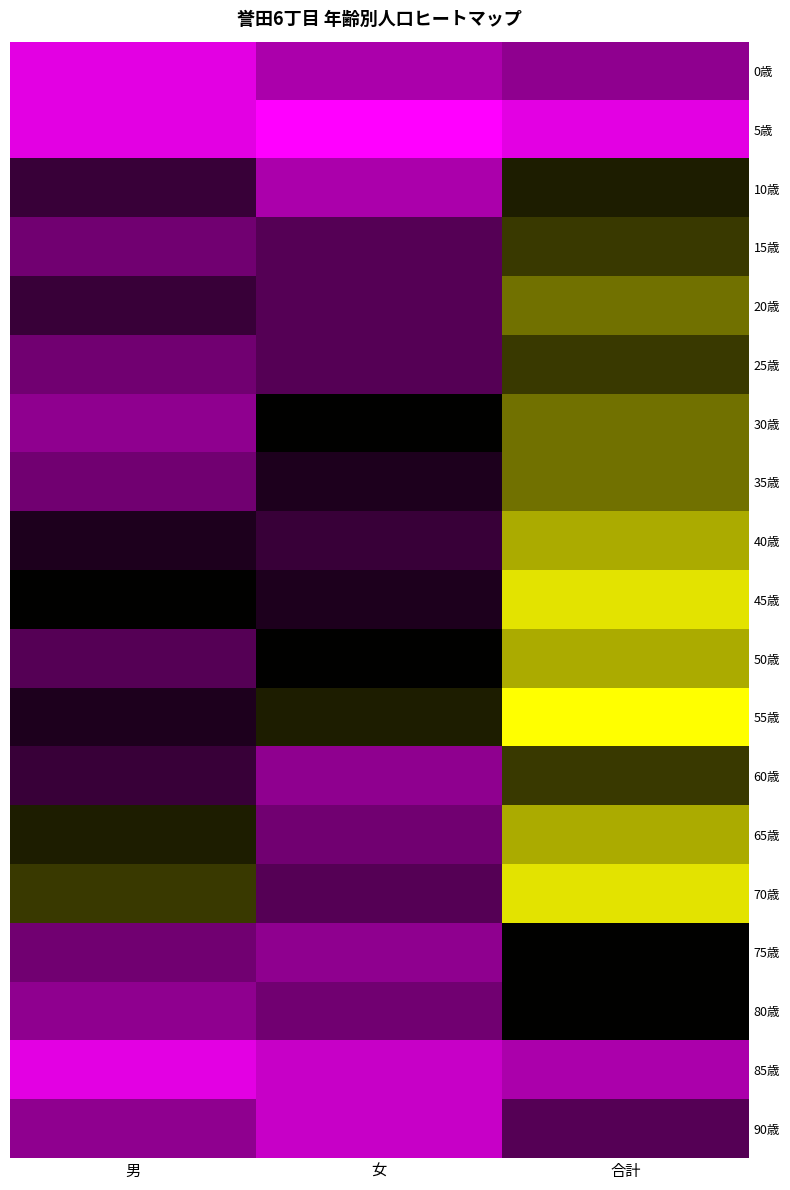

At how many categories does at least one series exceed 15?

1